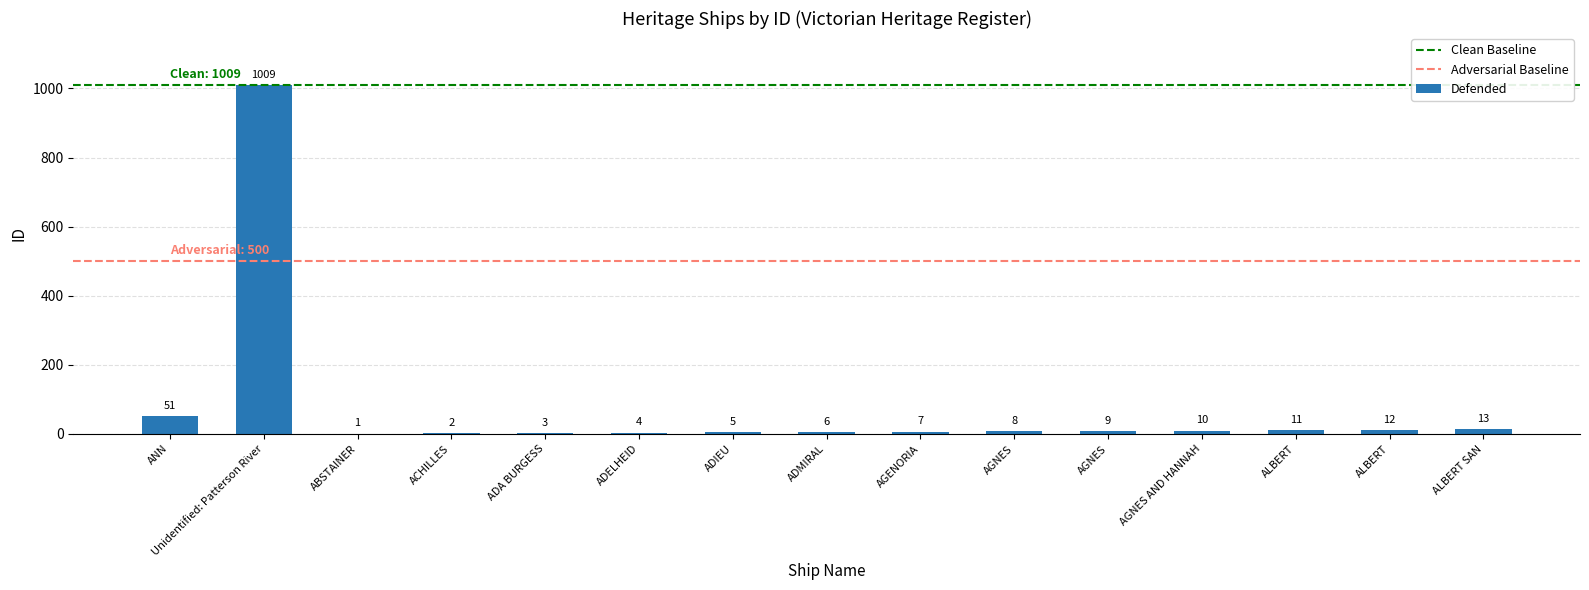

Reading right to left, extract all data points from this chart.

ALBERT SAN=13	ALBERT=12	ALBERT=11	AGNES AND HANNAH=10	AGNES=9	AGNES=8	AGENORIA=7	ADMIRAL=6	ADIEU=5	ADELHEID=4	ADA BURGESS=3	ACHILLES=2	ABSTAINER=1	Unidentified: Patterson River=1009	ANN=51